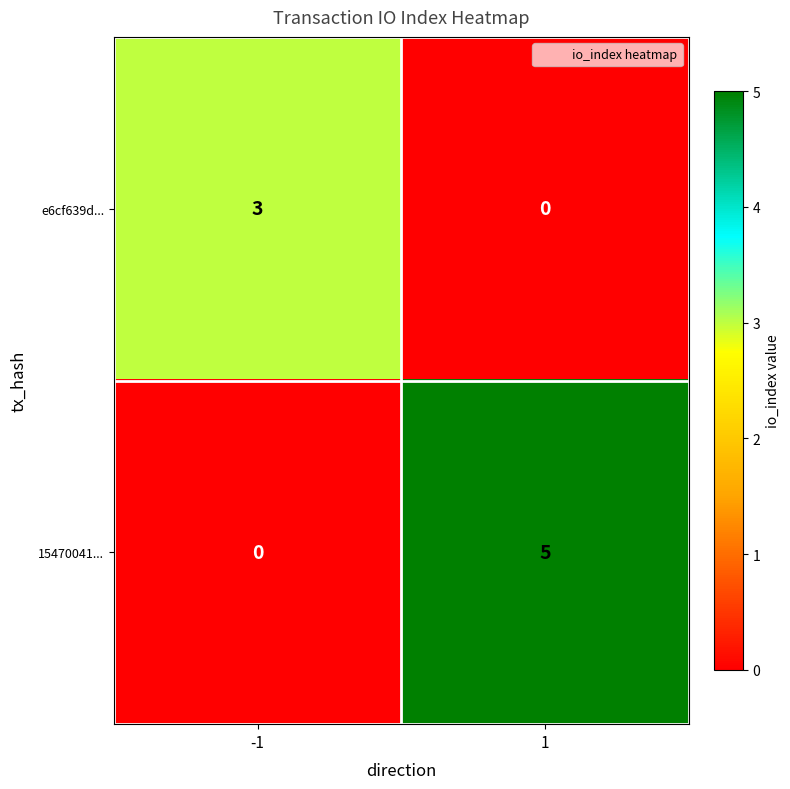

What is the sum of the e6cf639d... values at -1 and 1?

3